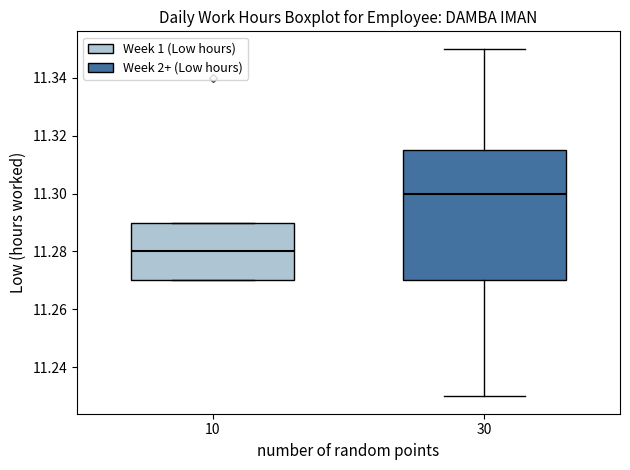

Which box has the highest median line?

30